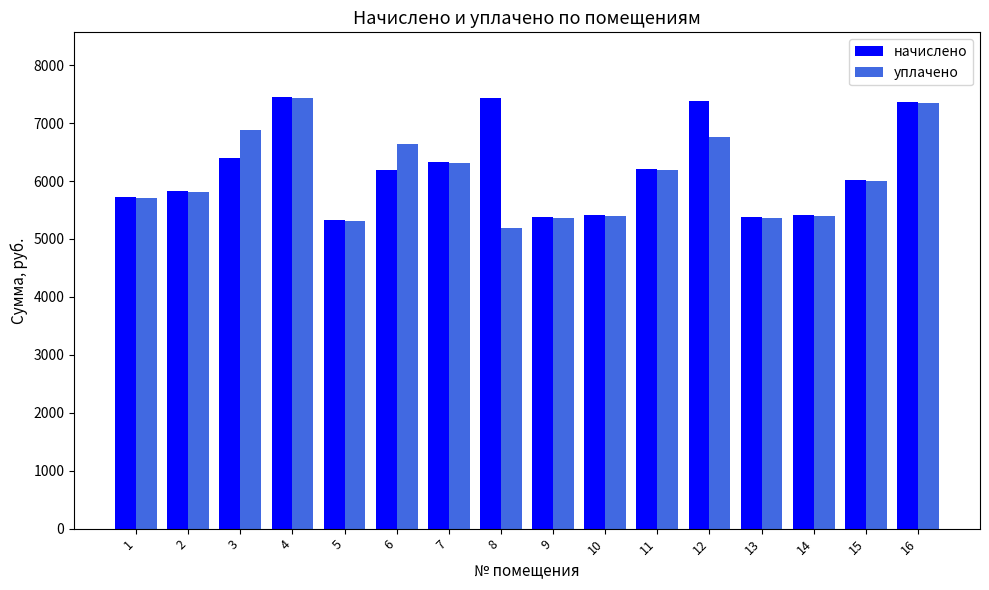

Which series has the largest range (max minus min)?

уплачено